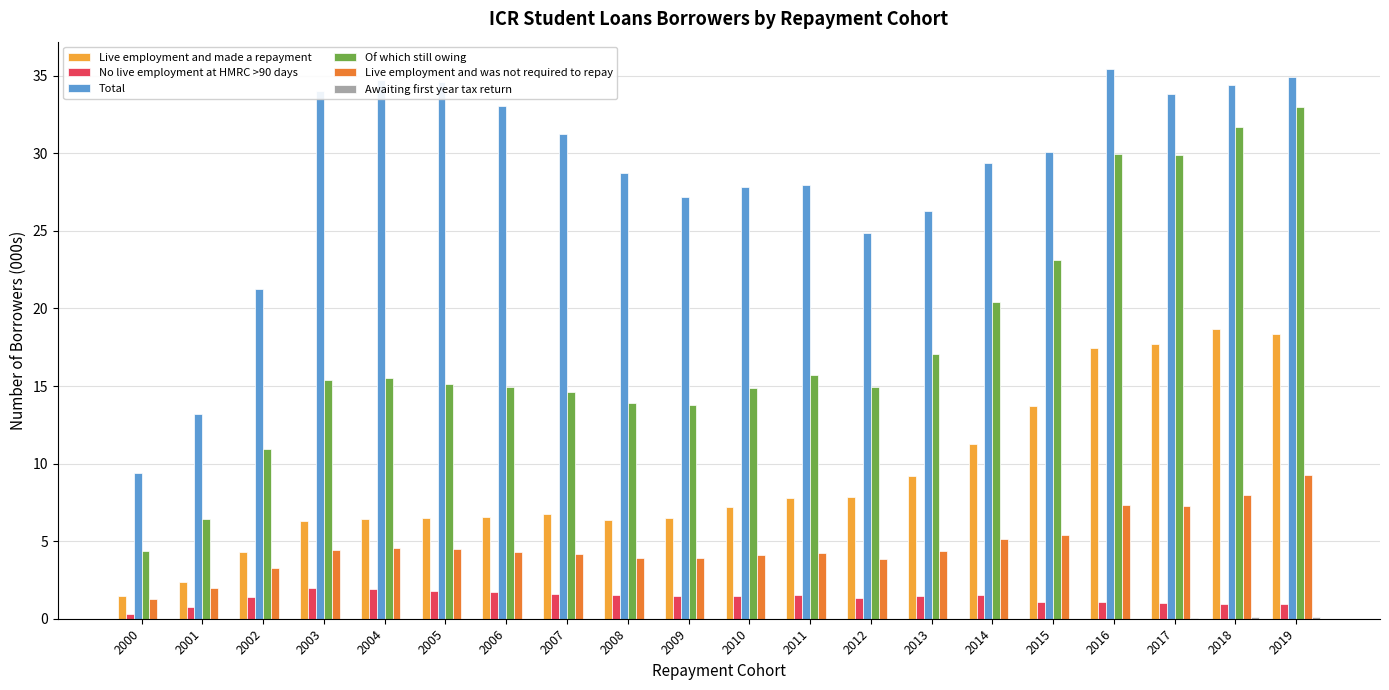

Count the number of data series in this chart.

6